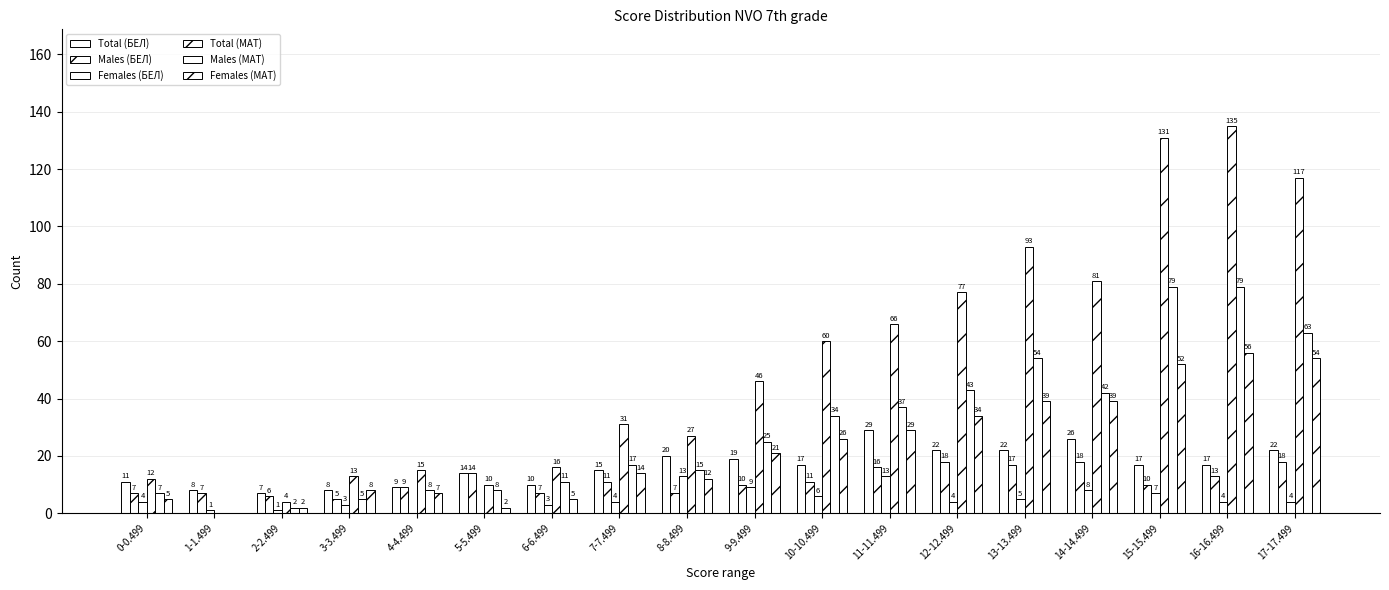

At which label does Total (МАТ) first exceed 46?

10-10.499